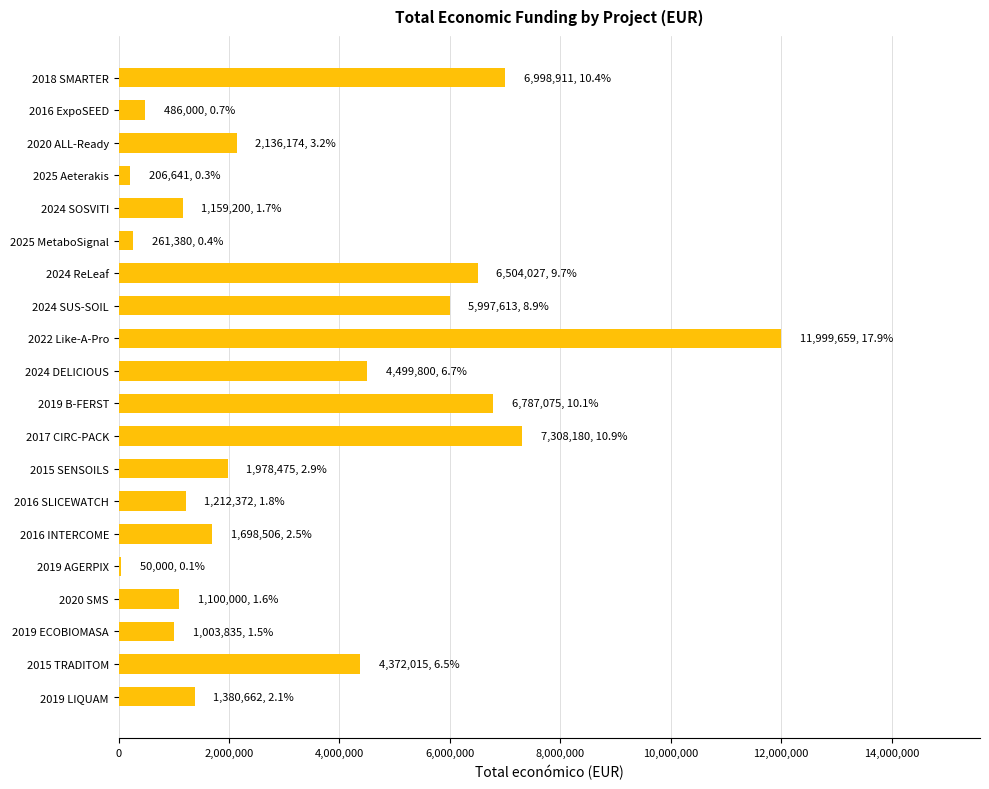

What is the change in value from 2022 Like-A-Pro to 2024 SUS-SOIL?

-6002046